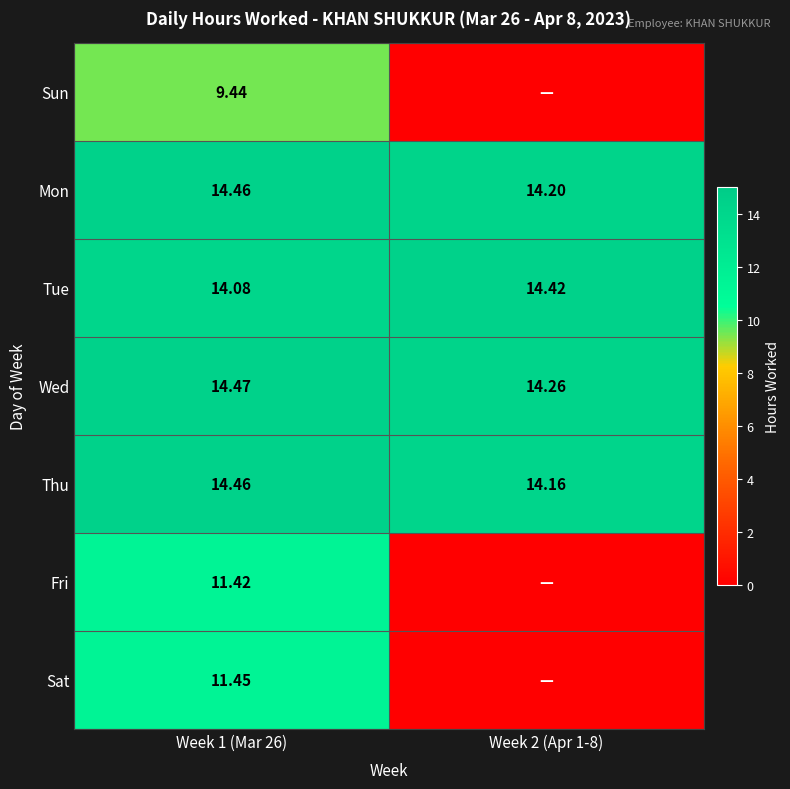

Which has a higher value, Week 2 (Apr 1-8) or Week 1 (Mar 26)?

Week 1 (Mar 26)